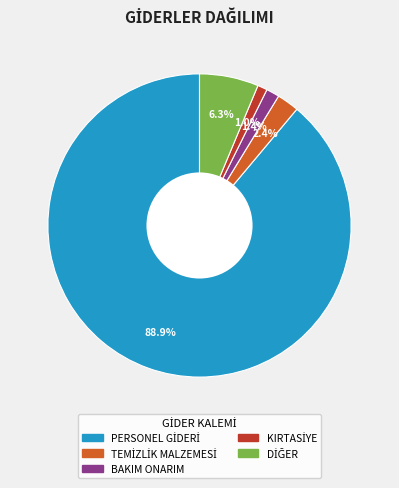

Does any single category account for the majority?

Yes